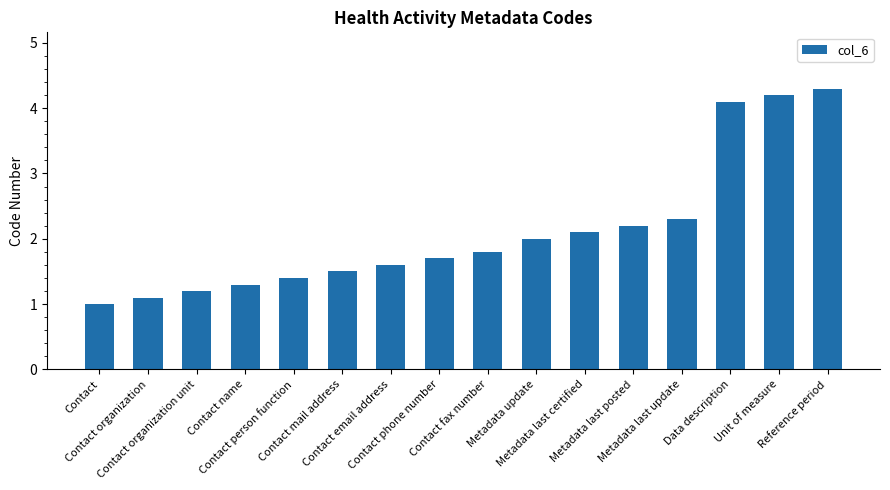

The value at Contact phone number is 1.7. True or false?

True